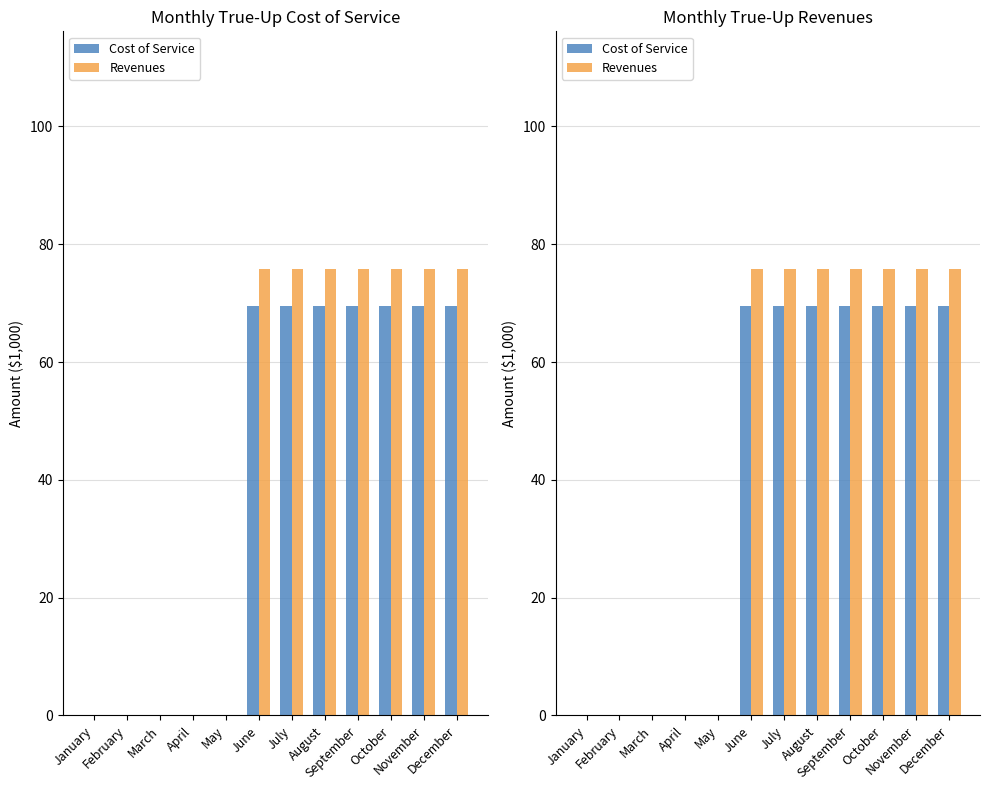

List the labels in order of Cost of Service value, smallest first.

January, February, March, April, May, June, July, August, September, October, November, December